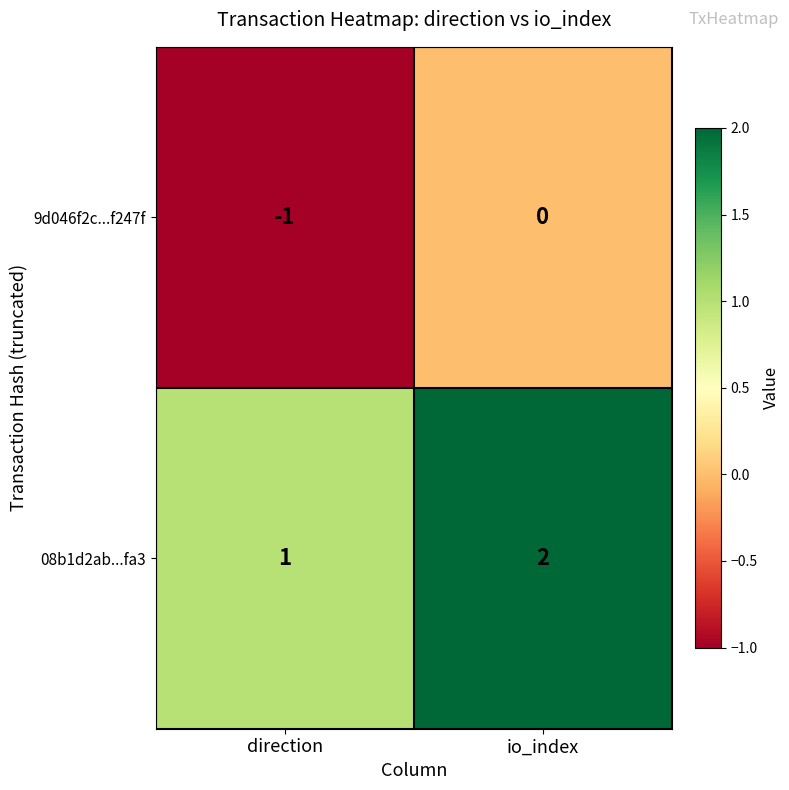

At which label does 08b1d2ab...fa3 reach its peak?

io_index